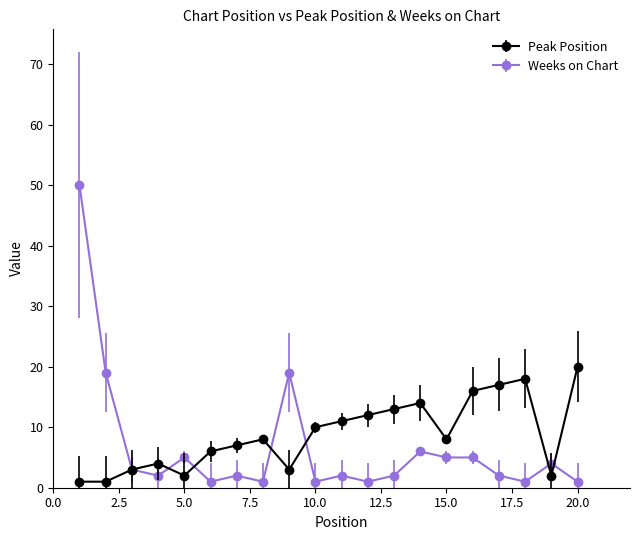

True or false: Weeks on Chart has more than 1 points higher than both neighbors.

True